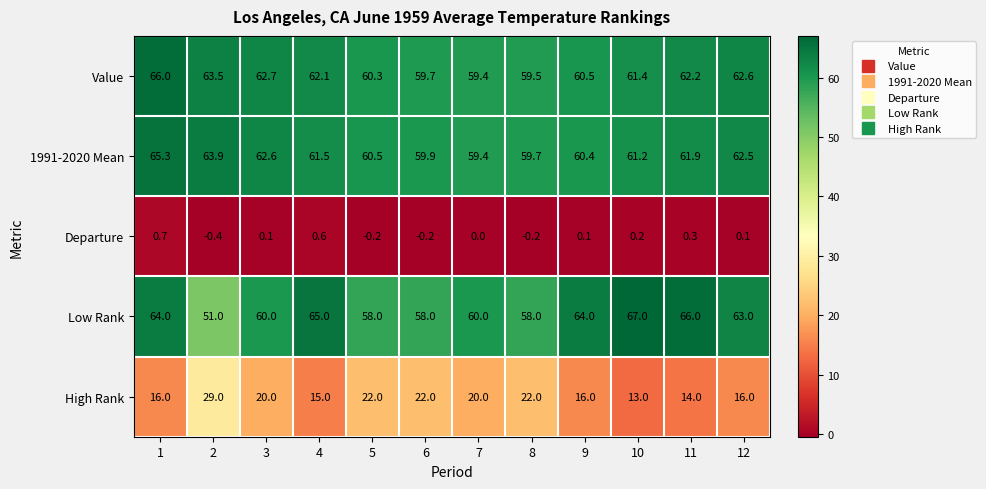

What is the greatest value displayed?

67.0